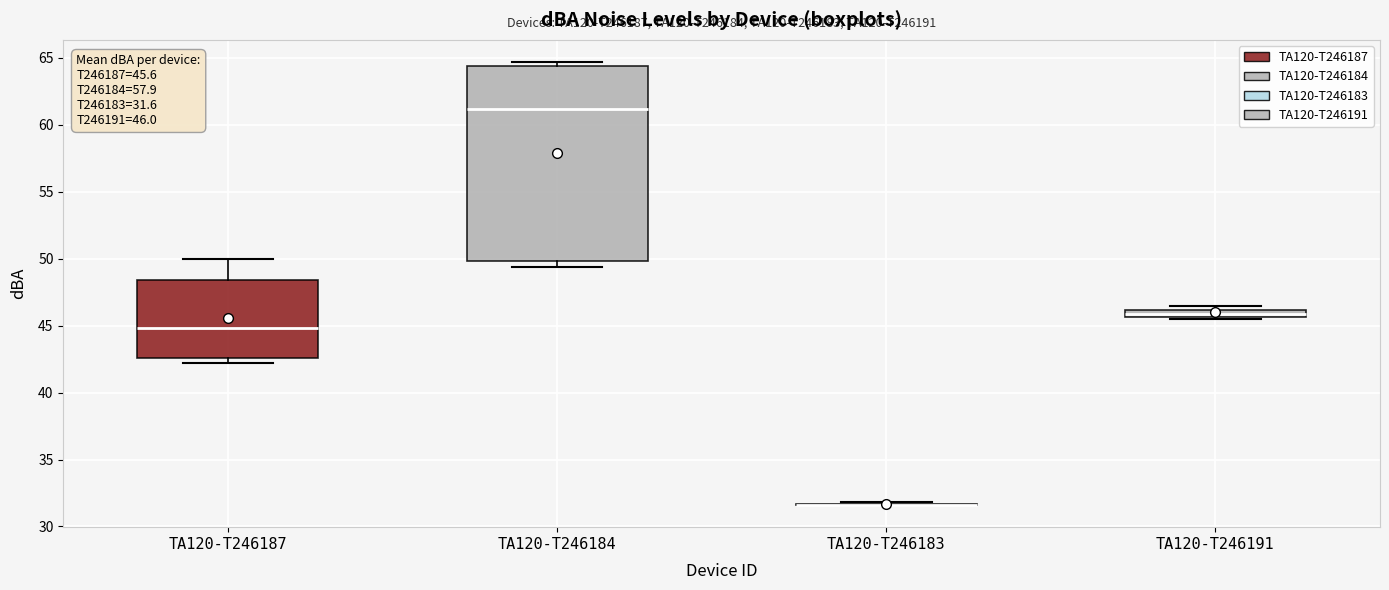

Which box is the tallest, from its lower edge to its upper edge?

TA120-T246184